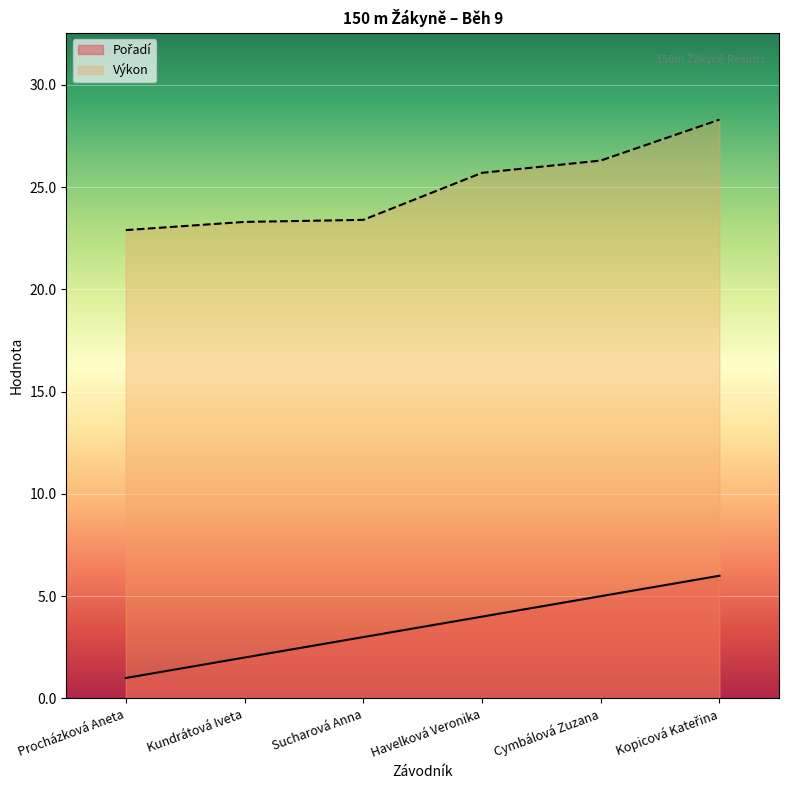

What is the label of the 6th point from the right?

Procházková Aneta